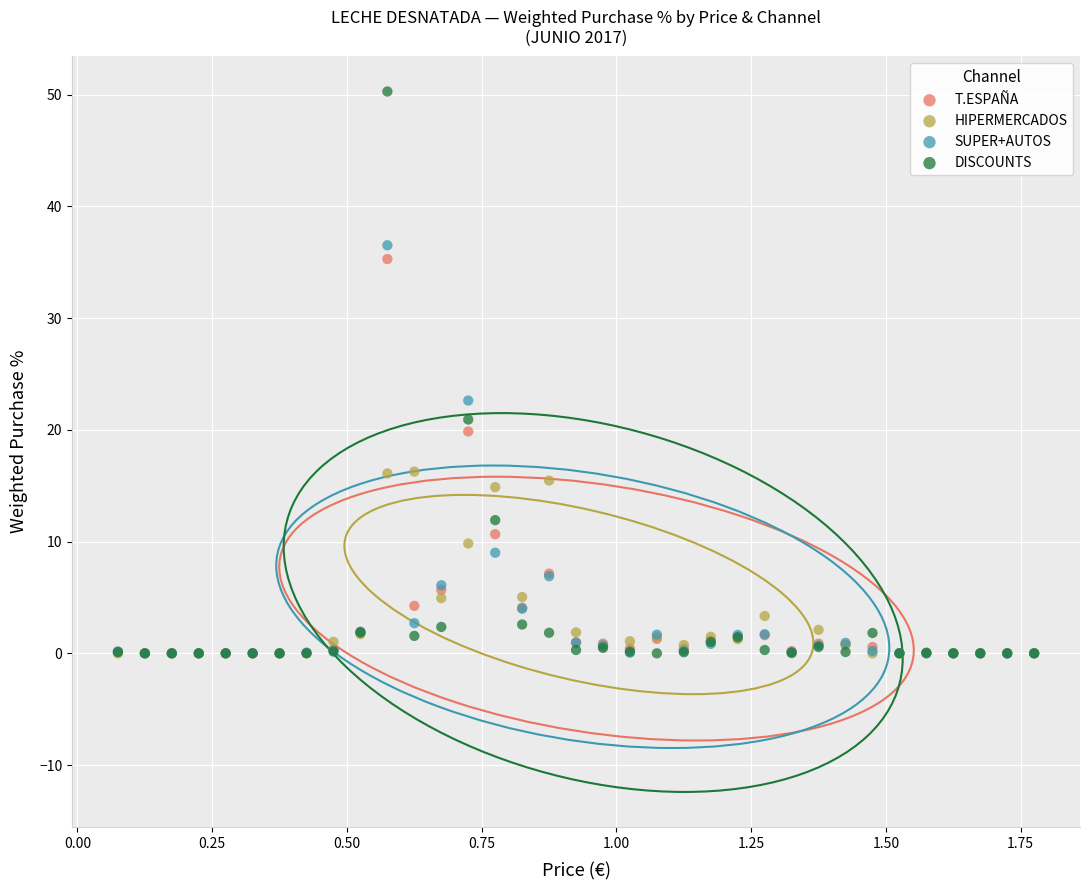

What are all the series names shown in the legend?

T.ESPAÑA, HIPERMERCADOS, SUPER+AUTOS, DISCOUNTS